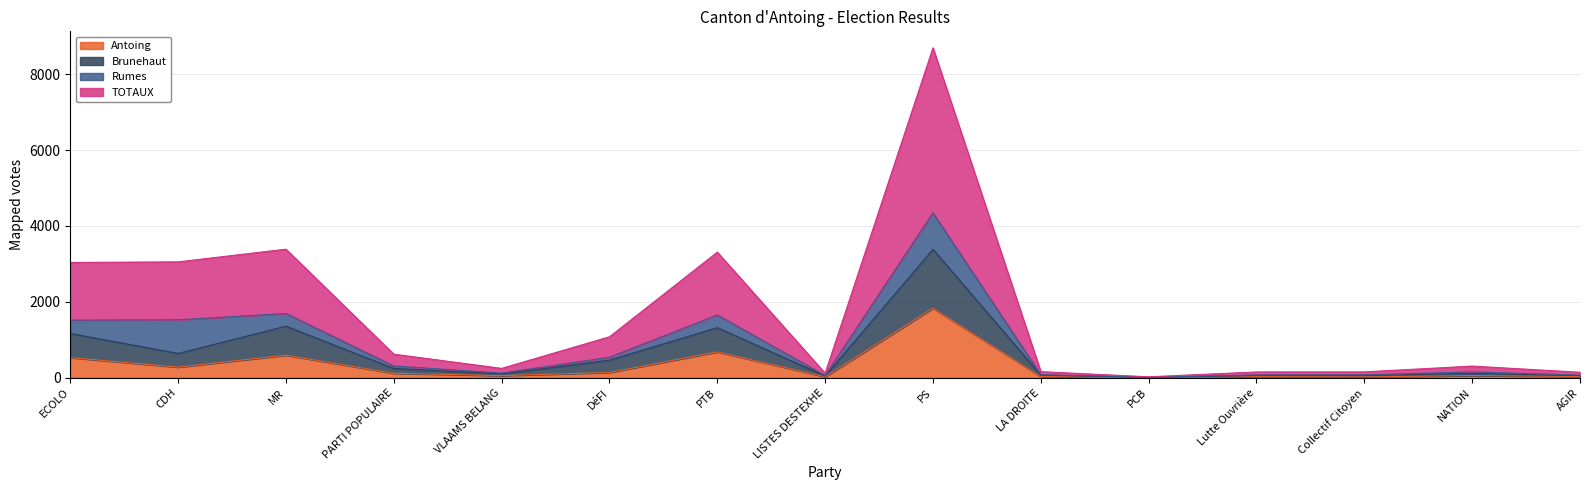

Is it true that Brunehaut equals 112 at LA DROITE?

False